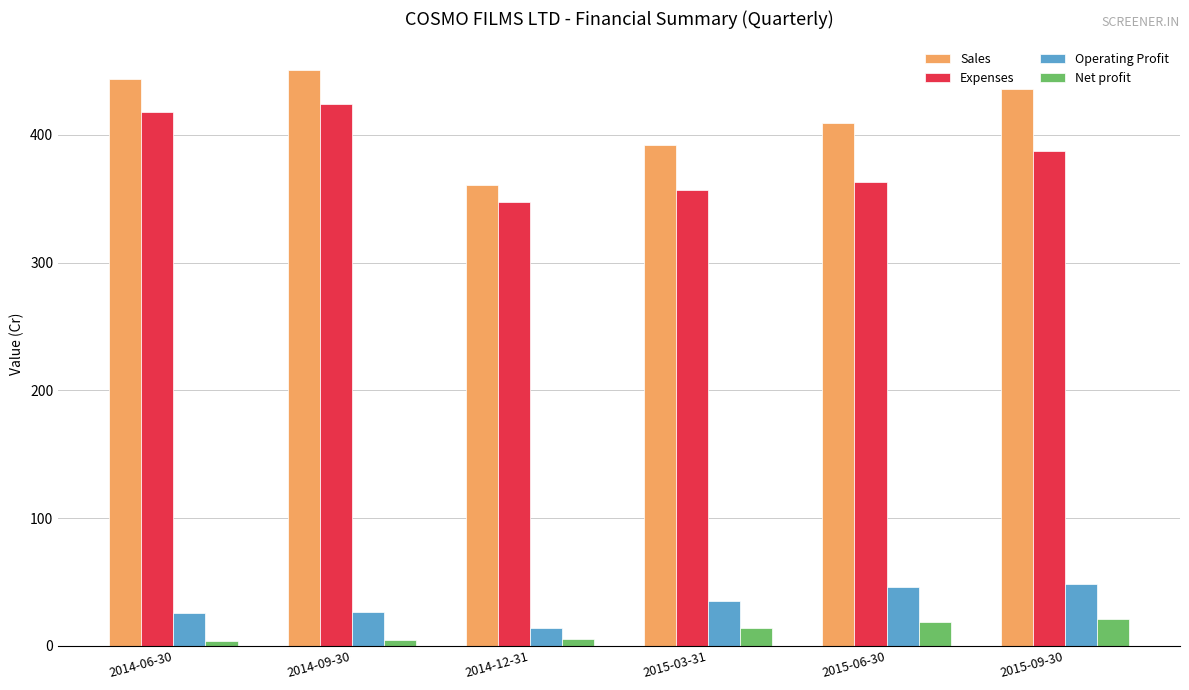

List the series in order of their peak value, lowest first.

Net profit, Operating Profit, Expenses, Sales